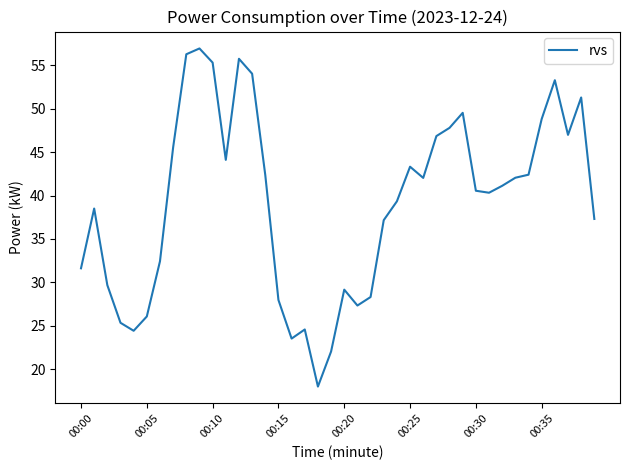

What is the difference between the maximum and minimum values?

39.0